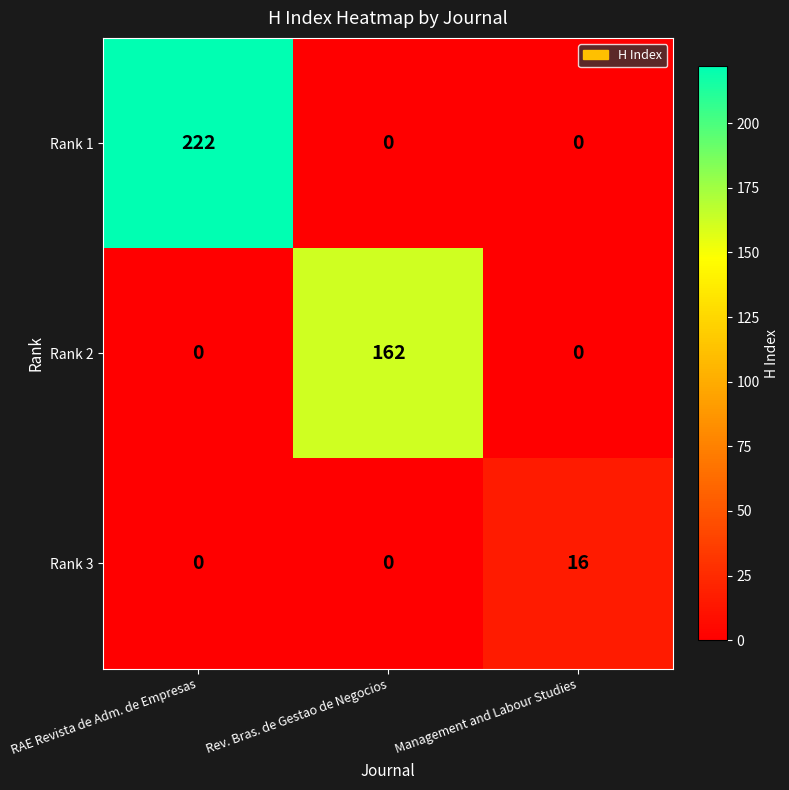

Reading left to right, what are all the values shown in this chart?

Rank 1: 222	0	0
Rank 2: 0	162	0
Rank 3: 0	0	16